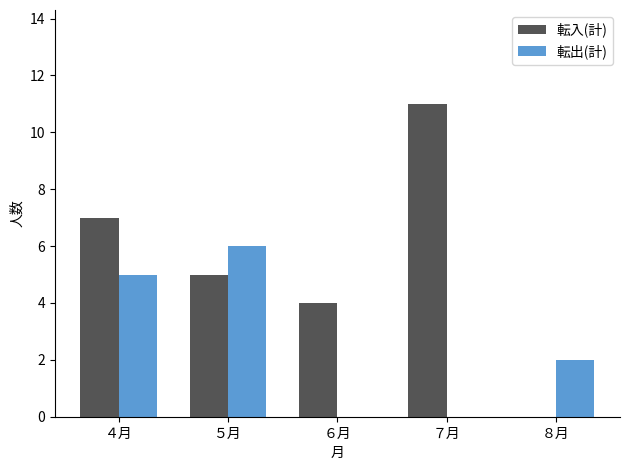

What are all the series names shown in the legend?

転入(計), 転出(計)